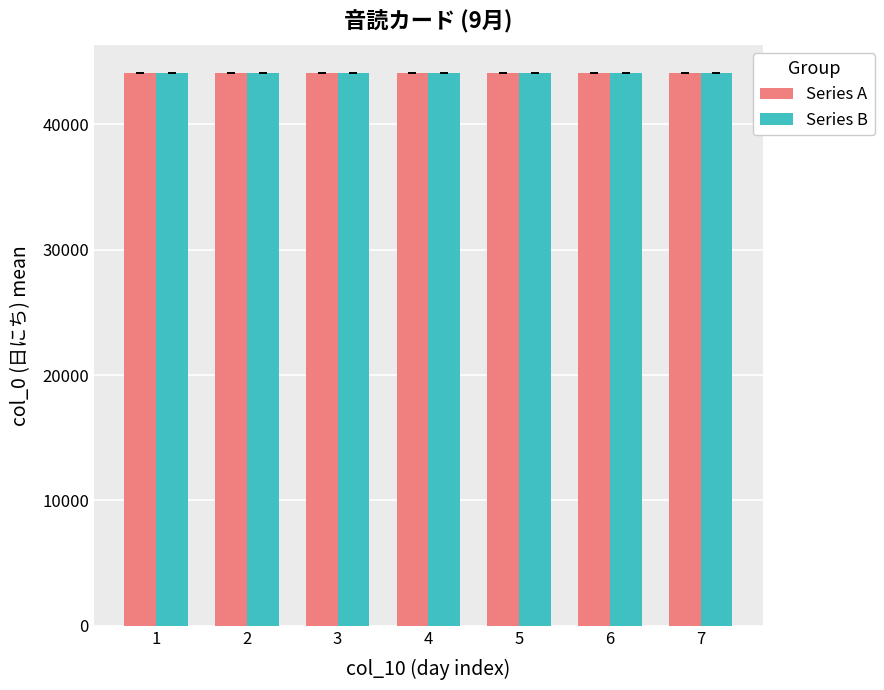

What is the sum of all Series A values?

308570.5